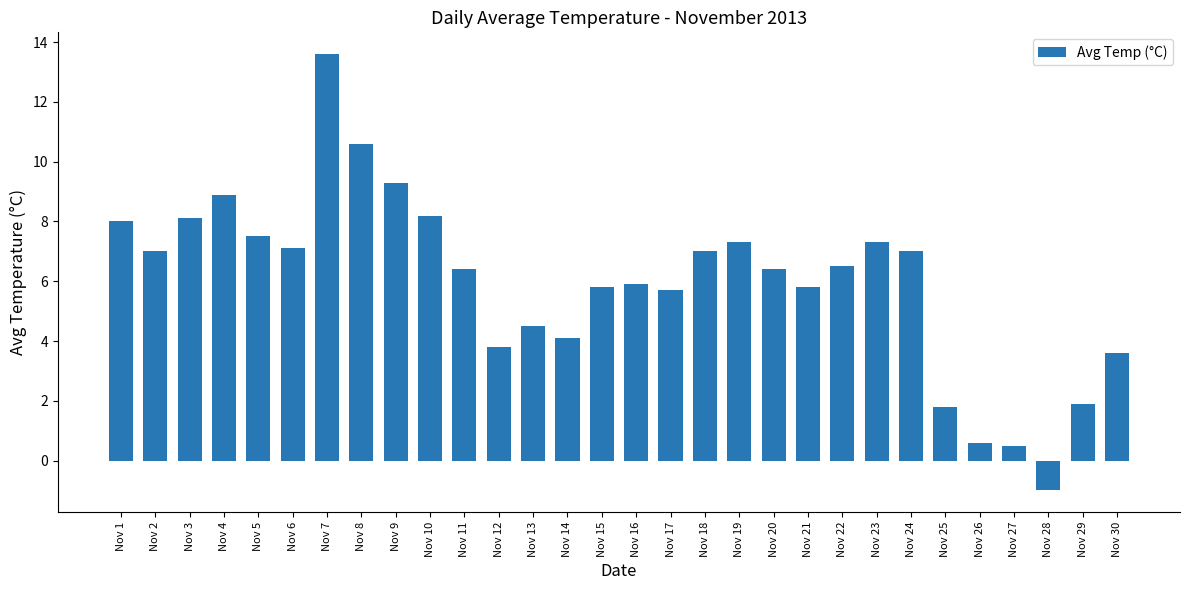

What is the value of the 21st bar from the left?

5.8